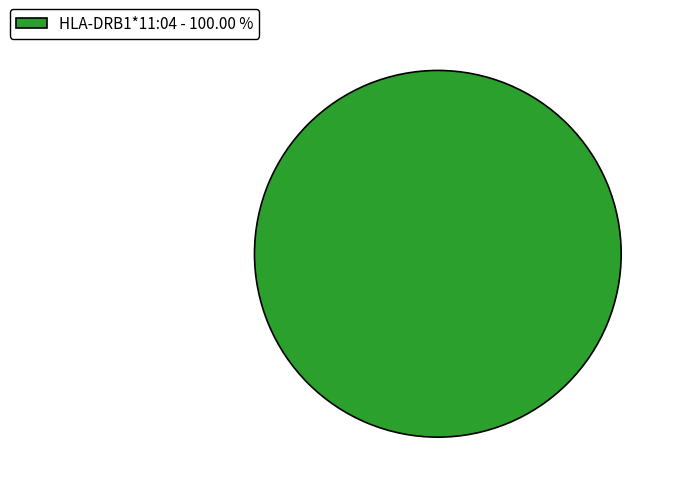

Rank the categories by value from highest to lowest.

HLA-DRB1*11:04 - 100.00 %